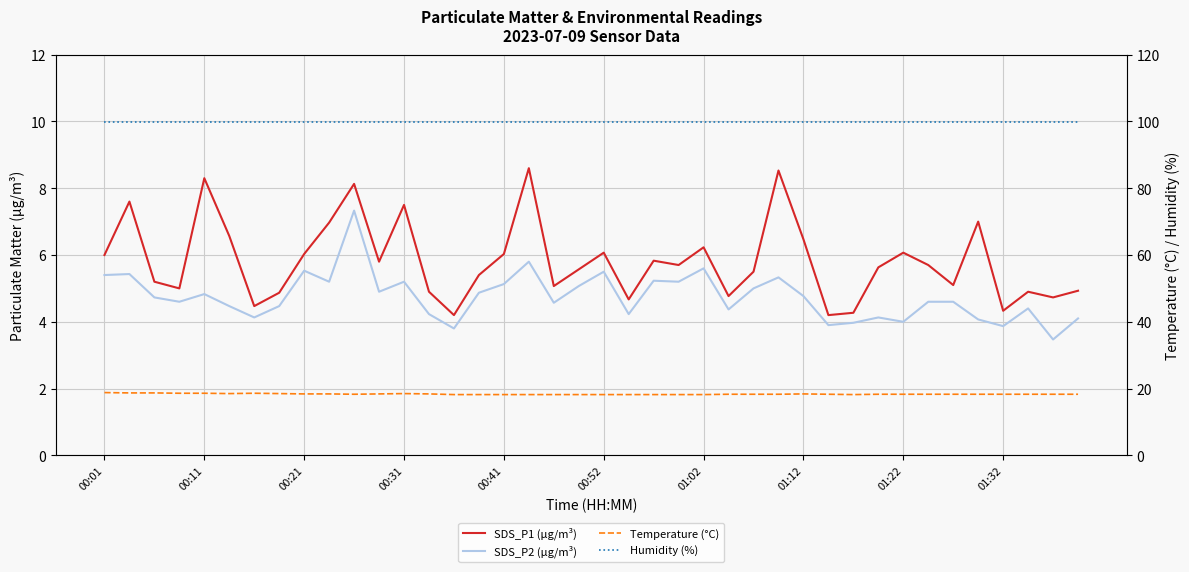

At how many categories does at least one series exceed 83?

40